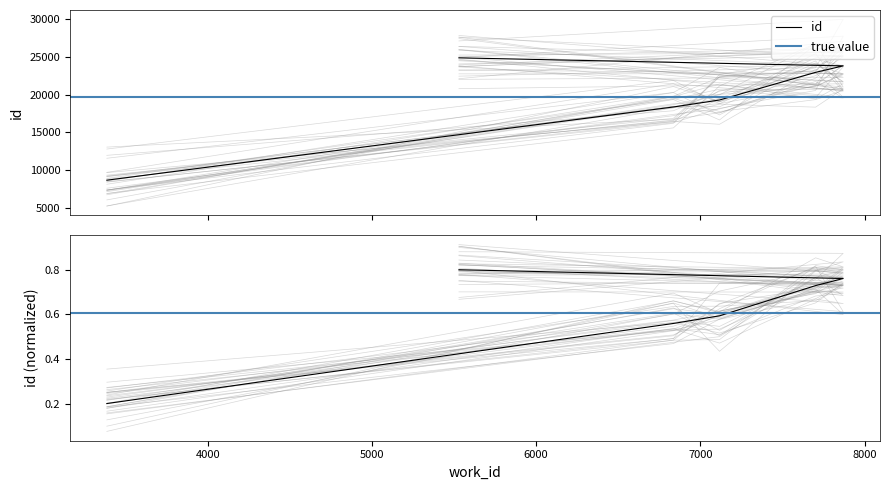

What is the smallest value displayed?

8667